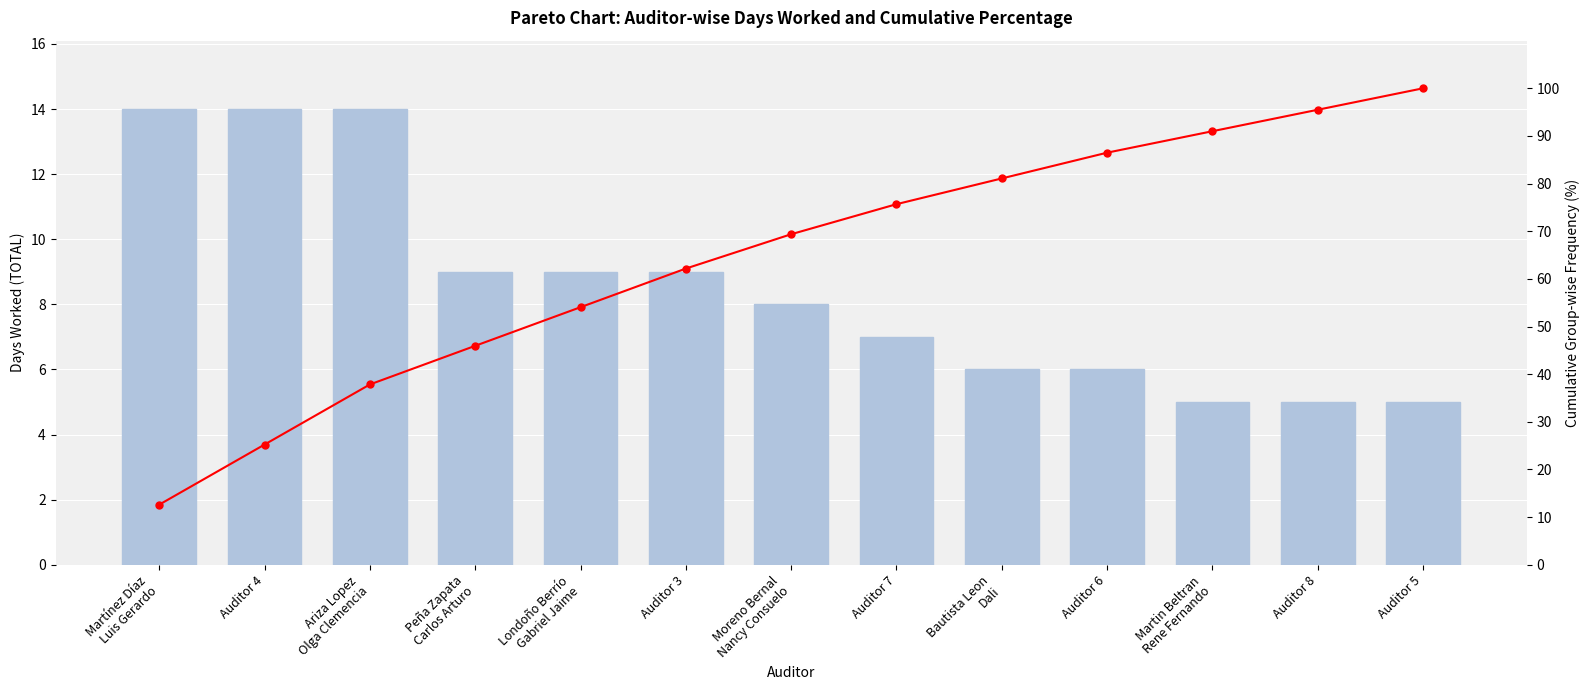

True or false: Cumulative % has a value of 75.7 at Auditor 7.

True